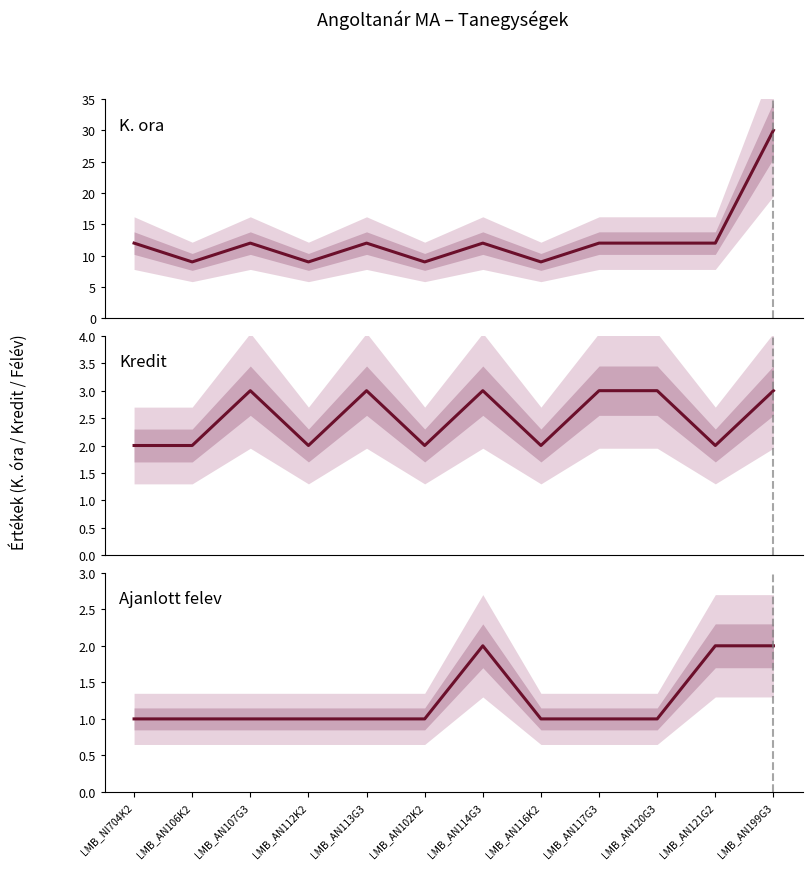

Is the value of Kredit at LMB_NI704K2 greater than the value of Ajanlott felev at LMB_AN113G3?

Yes